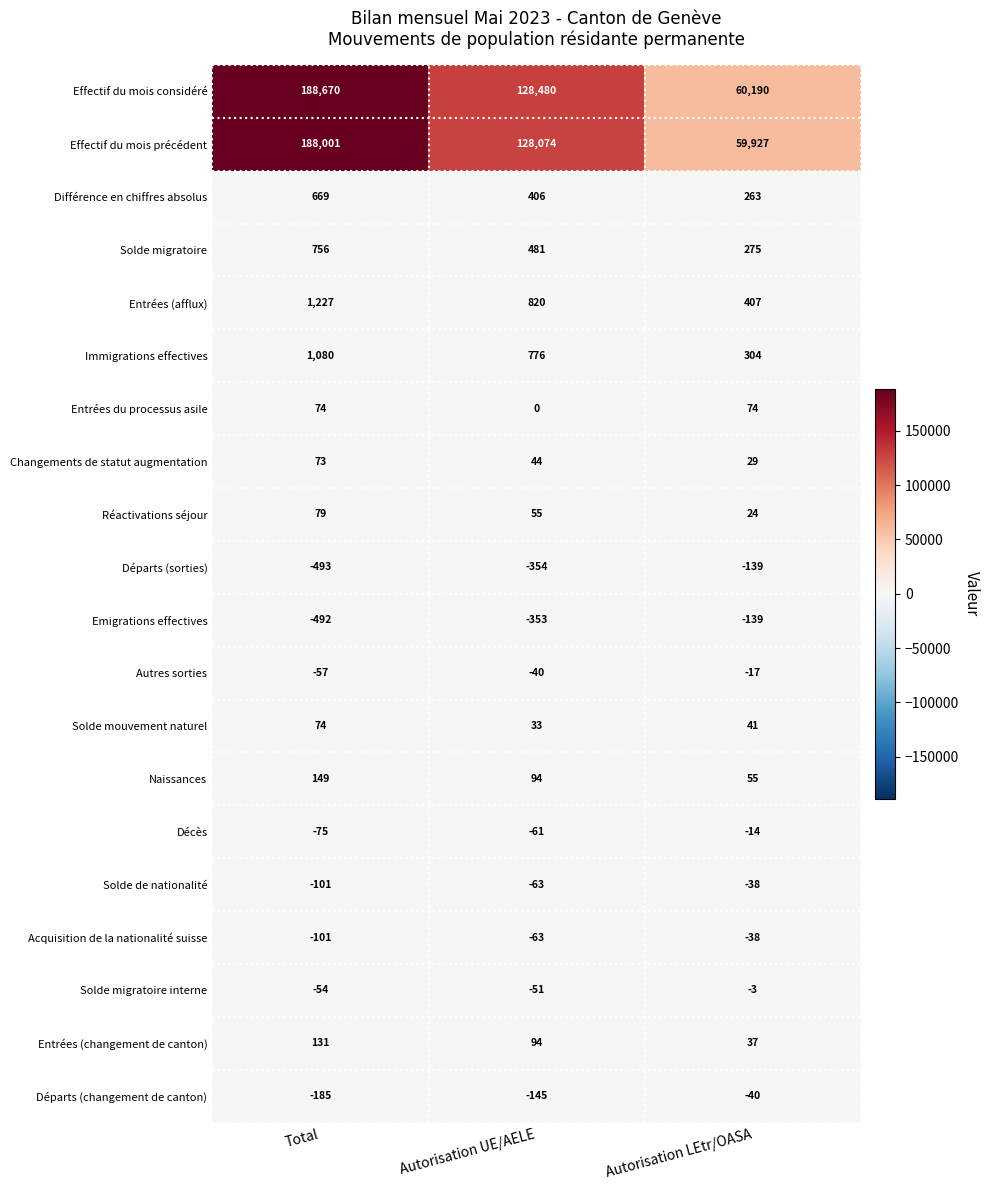

Where does the Naissances series first go above 94?

Total